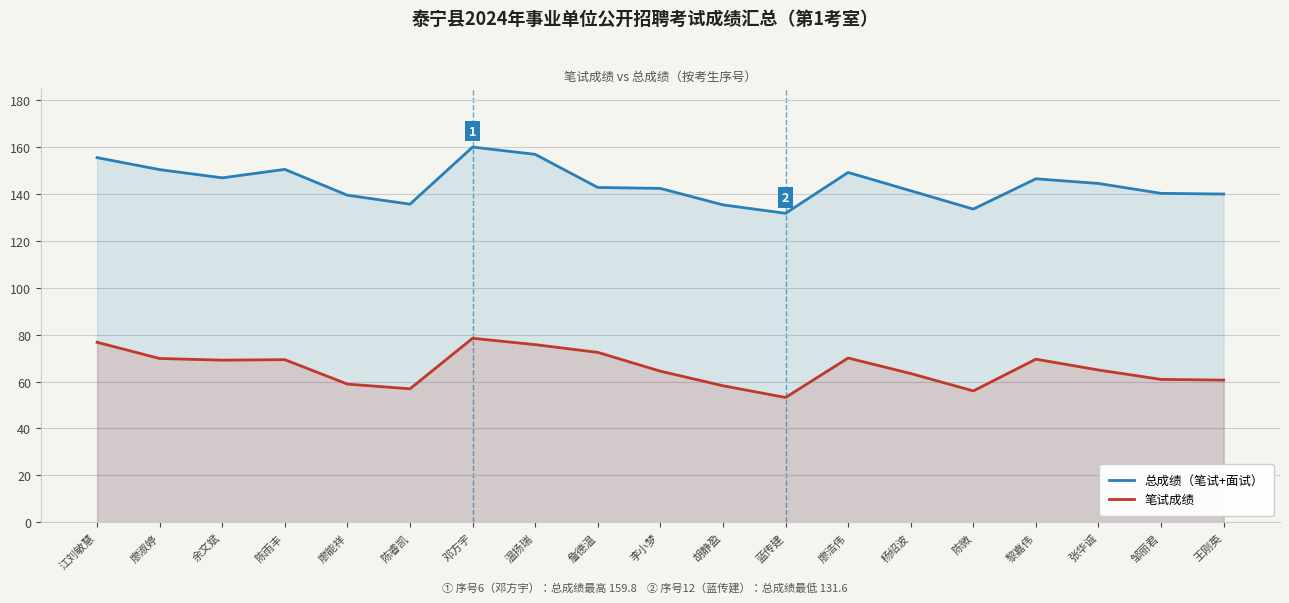

What is the total value across all series at 温扬瑞?

232.4